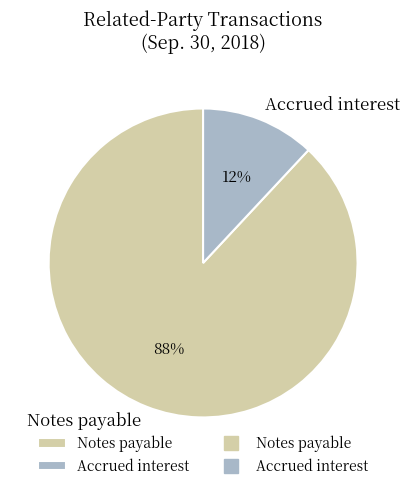

Is the sum of Accrued interest and Notes payable greater than half?

Yes